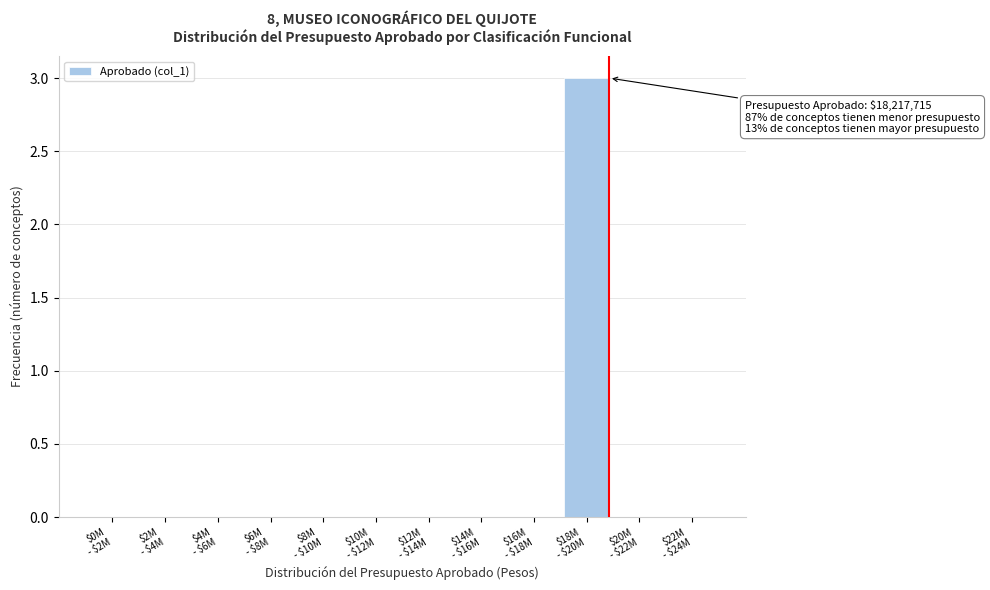

What is the maximum value shown in the chart?

3